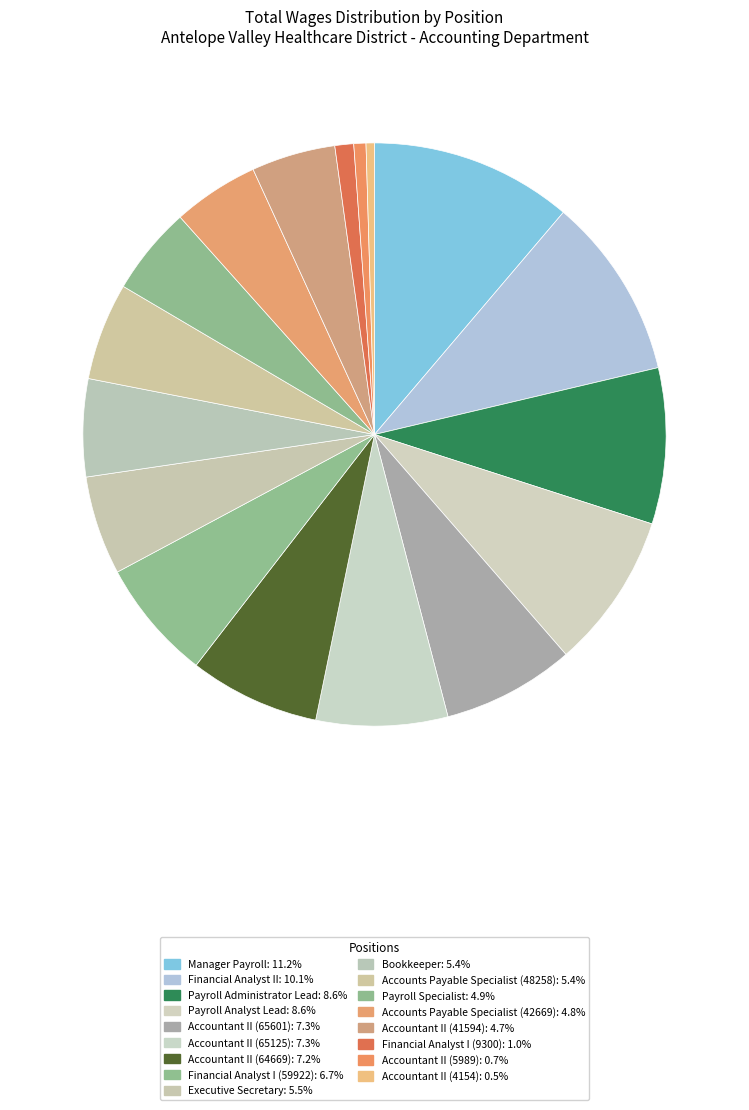

Rank the categories by value from highest to lowest.

Manager Payroll, Financial Analyst II, Payroll Administrator Lead, Payroll Analyst Lead, Accountant II (65601), Accountant II (65125), Accountant II (64669), Financial Analyst I (59922), Executive Secretary, Bookkeeper, Accounts Payable Specialist (48258), Payroll Specialist, Accounts Payable Specialist (42669), Accountant II (41594), Financial Analyst I (9300), Accountant II (5989), Accountant II (4154)